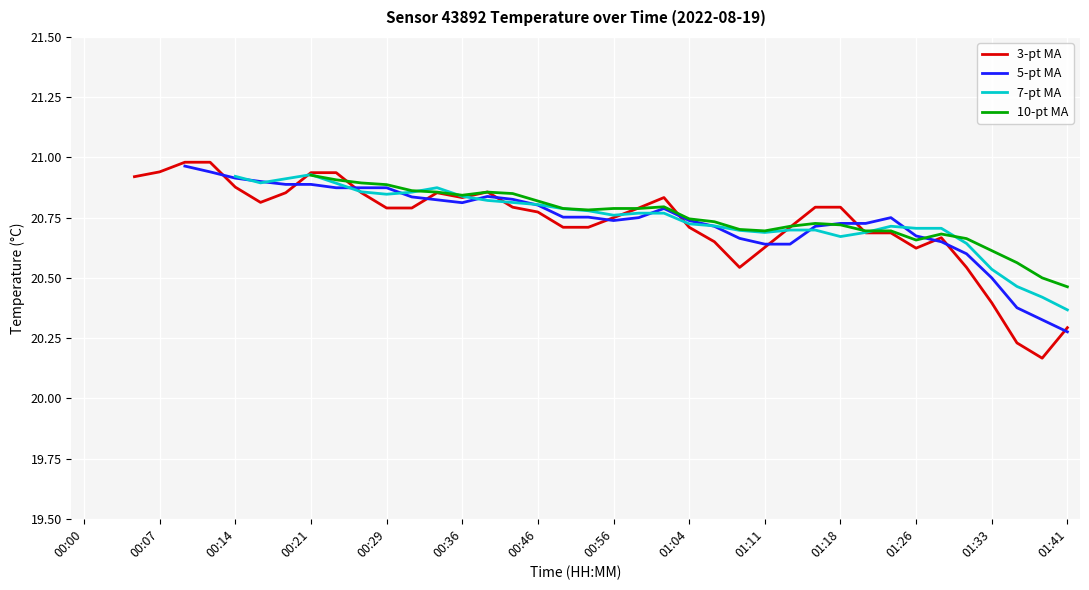

True or false: 5-pt MA has a value of 5.4 at 00:46.

False